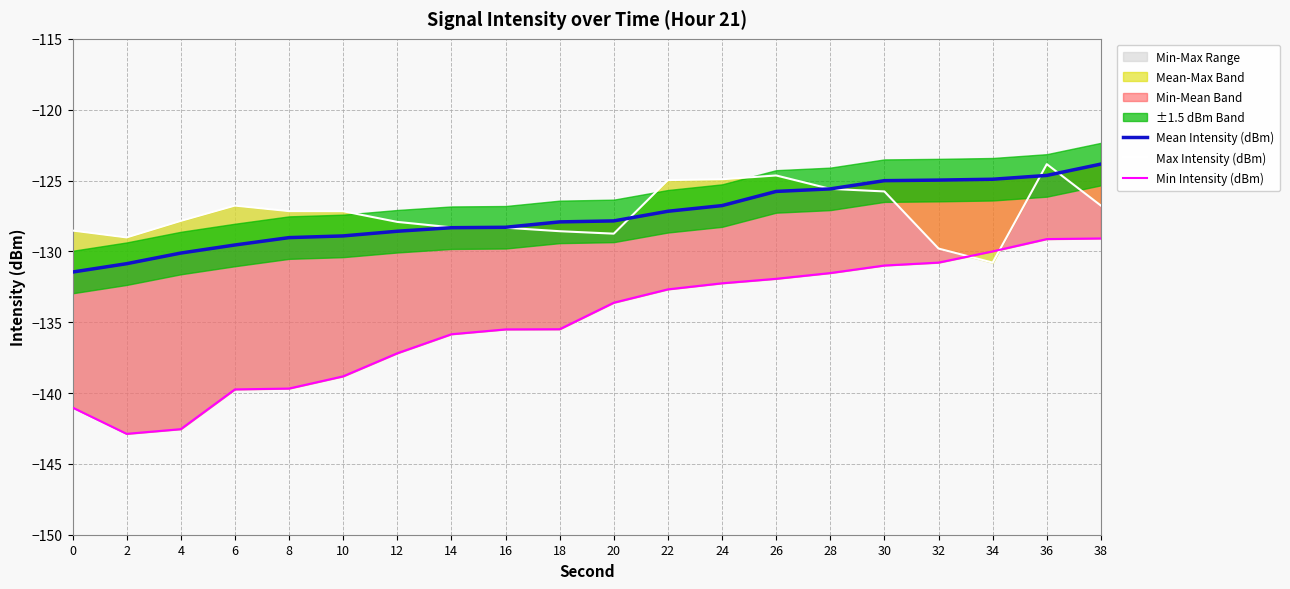

Reading left to right, what are all the values shown in this chart?

Mean Intensity (dBm): 0=-131.5	2=-130.9	4=-130.1	6=-129.6	8=-129.0	10=-128.9	12=-128.6	14=-128.3	16=-128.3	18=-127.9	20=-127.8	22=-127.2	24=-126.8	26=-125.8	28=-125.6	30=-125.0	32=-125.0	34=-124.9	36=-124.6	38=-123.8
Max Intensity (dBm): 0=-128.5	2=-129.0	4=-127.9	6=-126.8	8=-127.2	10=-127.2	12=-127.9	14=-128.3	16=-128.3	18=-128.6	20=-128.8	22=-125.0	24=-124.9	26=-124.6	28=-125.6	30=-125.8	32=-129.8	34=-130.8	36=-123.8	38=-126.8
Min Intensity (dBm): 0=-141.0	2=-142.9	4=-142.6	6=-139.7	8=-139.7	10=-138.8	12=-137.2	14=-135.9	16=-135.5	18=-135.5	20=-133.6	22=-132.7	24=-132.3	26=-131.9	28=-131.5	30=-131.0	32=-130.8	34=-130.0	36=-129.1	38=-129.1